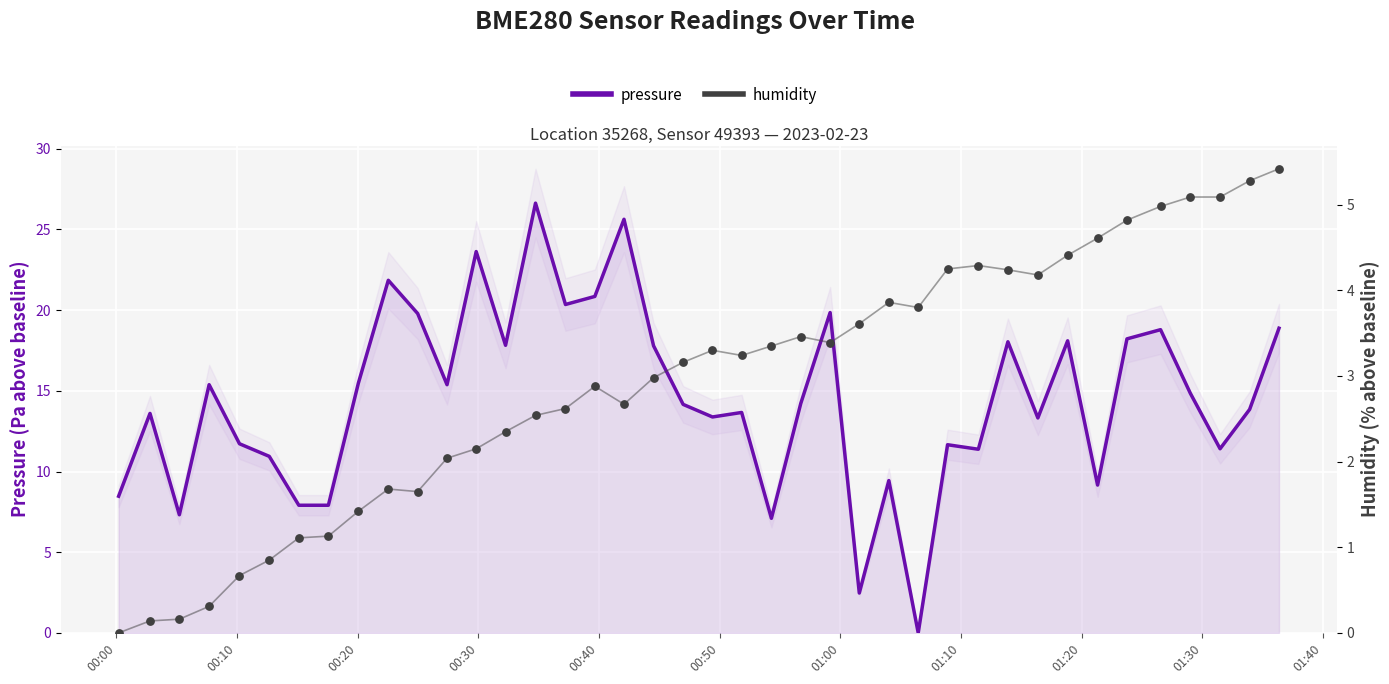

Which series reaches the maximum Y coordinate?

pressure